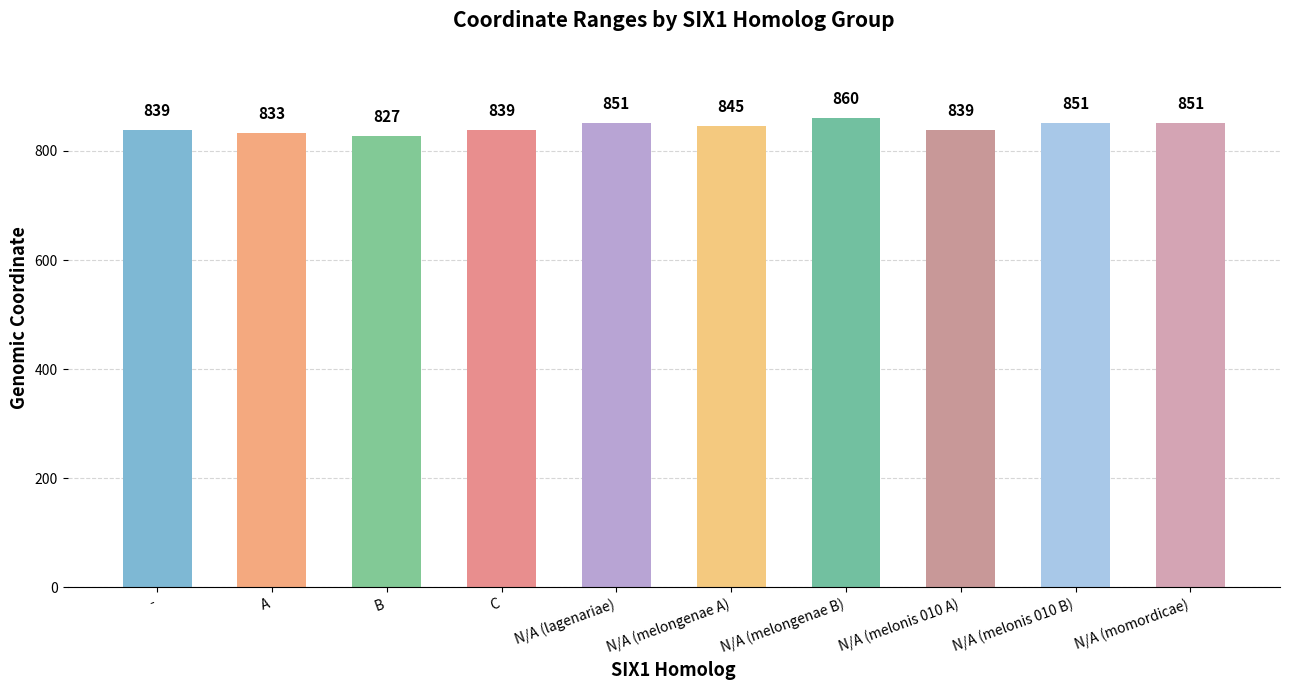

What is the difference between the second highest and second lowest values?

18